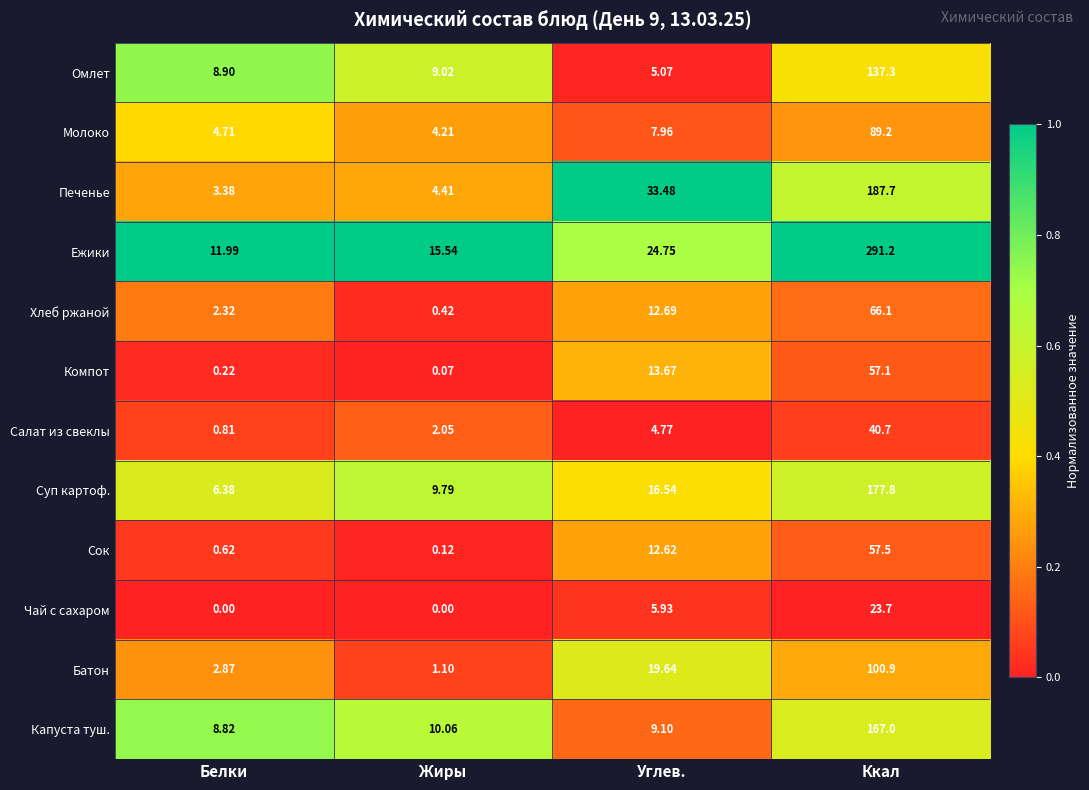

List the series in order of their peak value, lowest first.

Чай с сахаром, Салат из свеклы, Компот, Сок, Хлеб ржаной, Молоко, Батон, Омлет, Капуста туш., Суп картоф., Печенье, Ежики